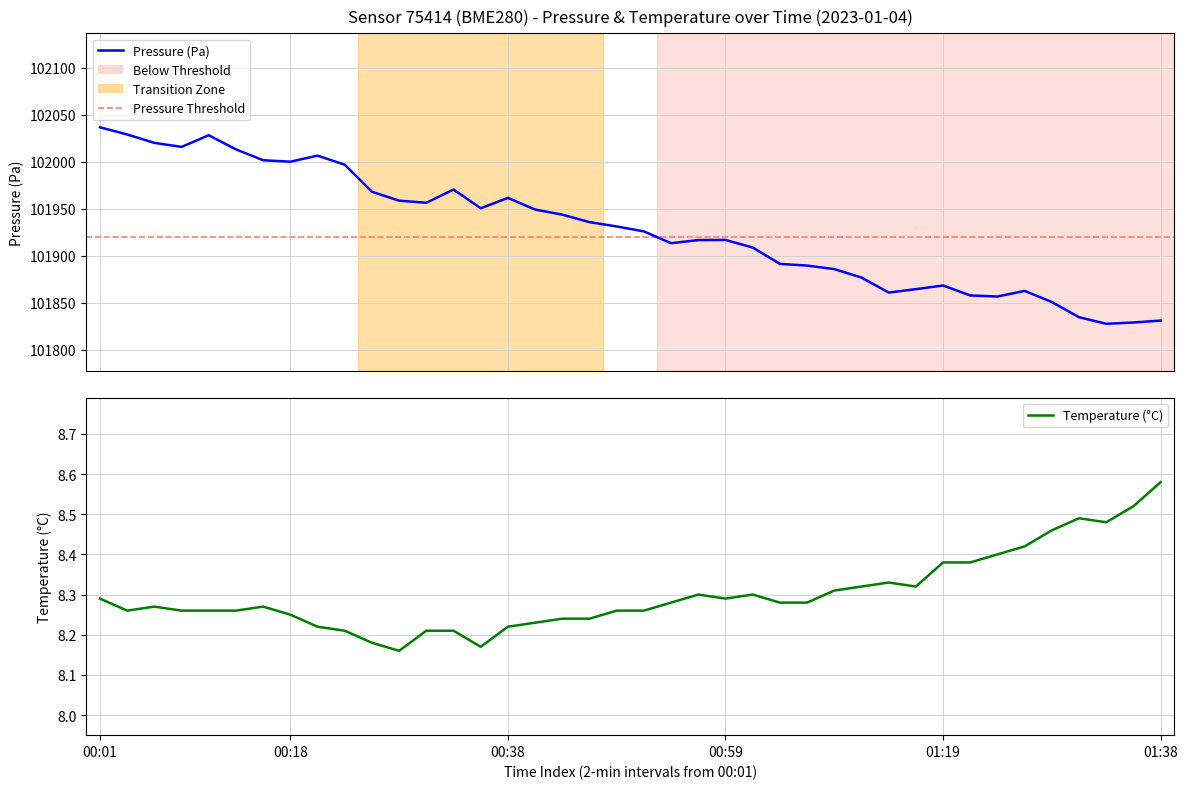

What is the approximate value of pressure at 16?

101949.0